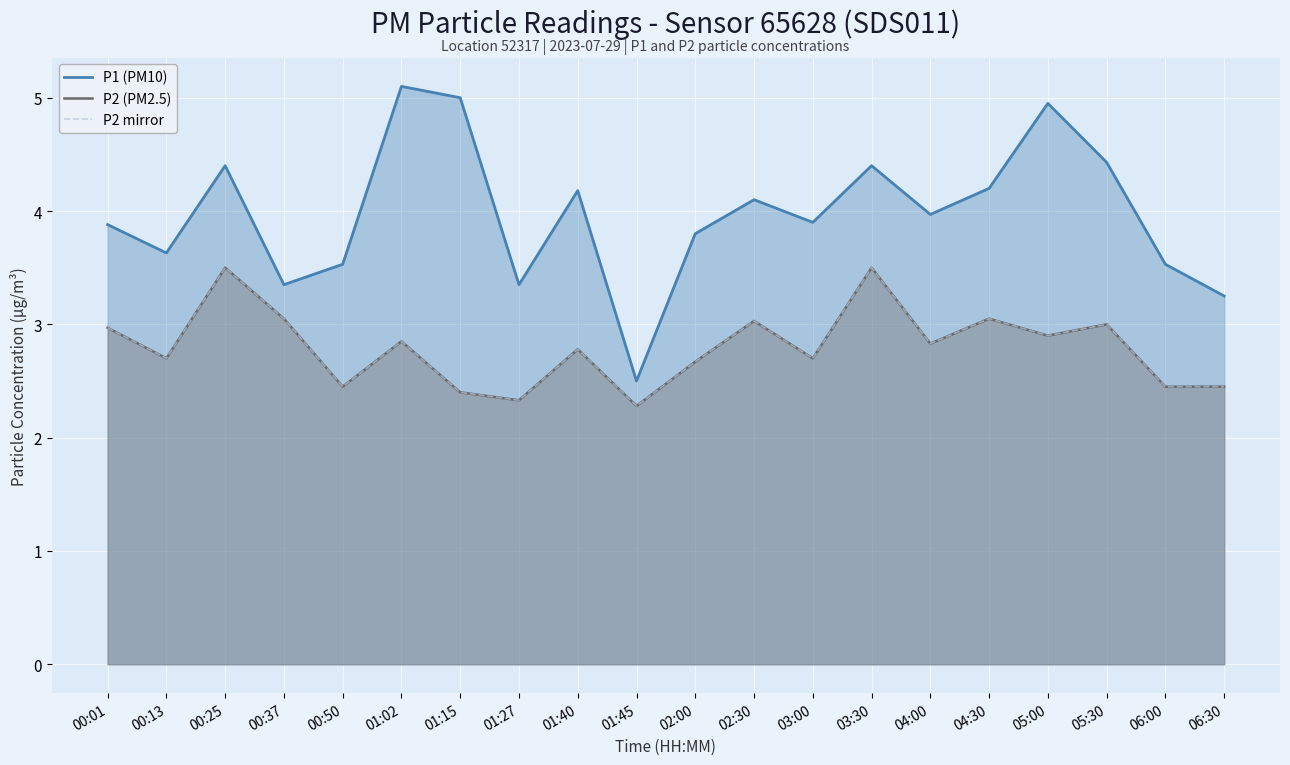

What value does the P2 mirror series have at 02:30?

3.0